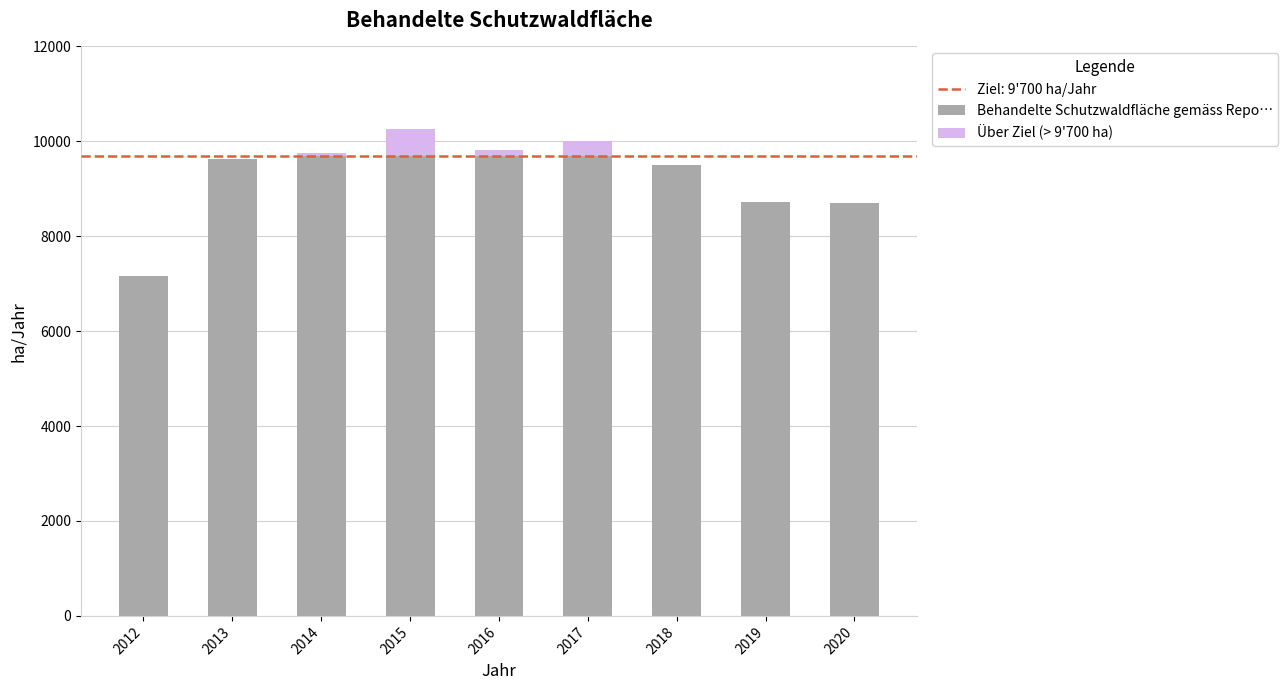

What is the sum of all Über Ziel (> 9'700 ha) values?

1029.5